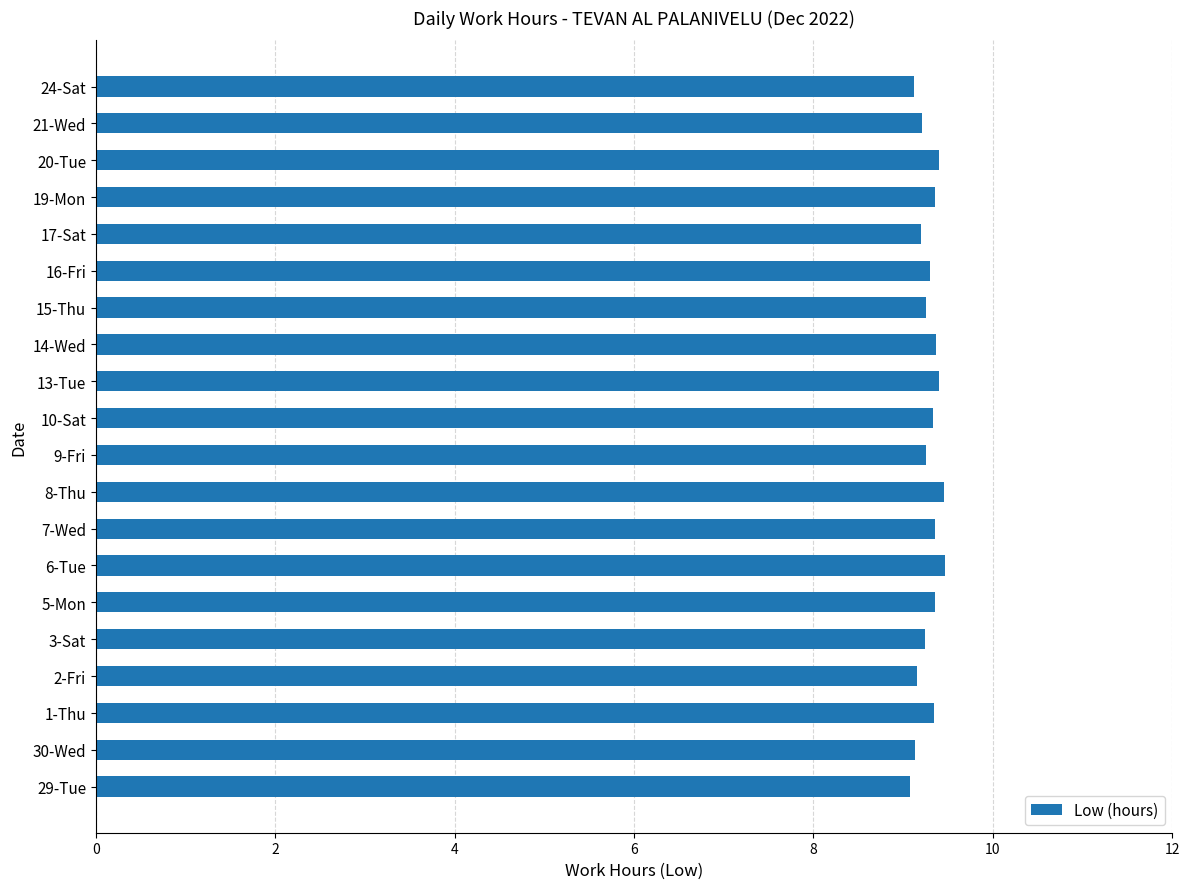

Is it true that the value at 17-Sat is 9.2?

True